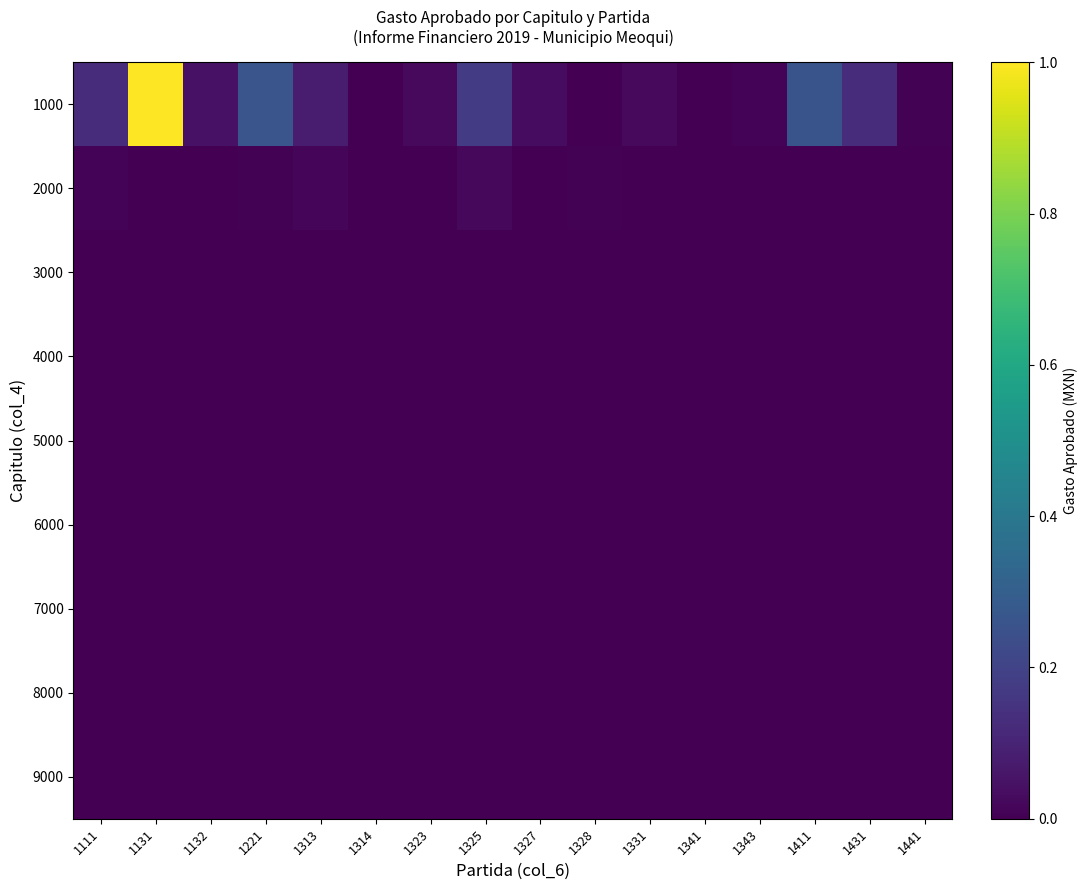

Reading right to left, what are all the values shown in this chart?

1000: 1441=0.0	1431=0.1	1411=0.3	1343=0.0	1341=0.0	1331=0.0	1328=0.0	1327=0.0	1325=0.2	1323=0.0	1314=0.0	1313=0.1	1221=0.3	1132=0.0	1131=1.0	1111=0.1
2000: 1441=0.0	1431=0.0	1411=0.0	1343=0.0	1341=0.0	1331=0.0	1328=0.0	1327=0.0	1325=0.0	1323=0.0	1314=0.0	1313=0.0	1221=0.0	1132=0.0	1131=0.0	1111=0.0
3000: 1441=0.0	1431=0.0	1411=0.0	1343=0.0	1341=0.0	1331=0.0	1328=0.0	1327=0.0	1325=0.0	1323=0.0	1314=0.0	1313=0.0	1221=0.0	1132=0.0	1131=0.0	1111=0.0
4000: 1441=0.0	1431=0.0	1411=0.0	1343=0.0	1341=0.0	1331=0.0	1328=0.0	1327=0.0	1325=0.0	1323=0.0	1314=0.0	1313=0.0	1221=0.0	1132=0.0	1131=0.0	1111=0.0
5000: 1441=0.0	1431=0.0	1411=0.0	1343=0.0	1341=0.0	1331=0.0	1328=0.0	1327=0.0	1325=0.0	1323=0.0	1314=0.0	1313=0.0	1221=0.0	1132=0.0	1131=0.0	1111=0.0
6000: 1441=0.0	1431=0.0	1411=0.0	1343=0.0	1341=0.0	1331=0.0	1328=0.0	1327=0.0	1325=0.0	1323=0.0	1314=0.0	1313=0.0	1221=0.0	1132=0.0	1131=0.0	1111=0.0
7000: 1441=0.0	1431=0.0	1411=0.0	1343=0.0	1341=0.0	1331=0.0	1328=0.0	1327=0.0	1325=0.0	1323=0.0	1314=0.0	1313=0.0	1221=0.0	1132=0.0	1131=0.0	1111=0.0
8000: 1441=0.0	1431=0.0	1411=0.0	1343=0.0	1341=0.0	1331=0.0	1328=0.0	1327=0.0	1325=0.0	1323=0.0	1314=0.0	1313=0.0	1221=0.0	1132=0.0	1131=0.0	1111=0.0
9000: 1441=0.0	1431=0.0	1411=0.0	1343=0.0	1341=0.0	1331=0.0	1328=0.0	1327=0.0	1325=0.0	1323=0.0	1314=0.0	1313=0.0	1221=0.0	1132=0.0	1131=0.0	1111=0.0